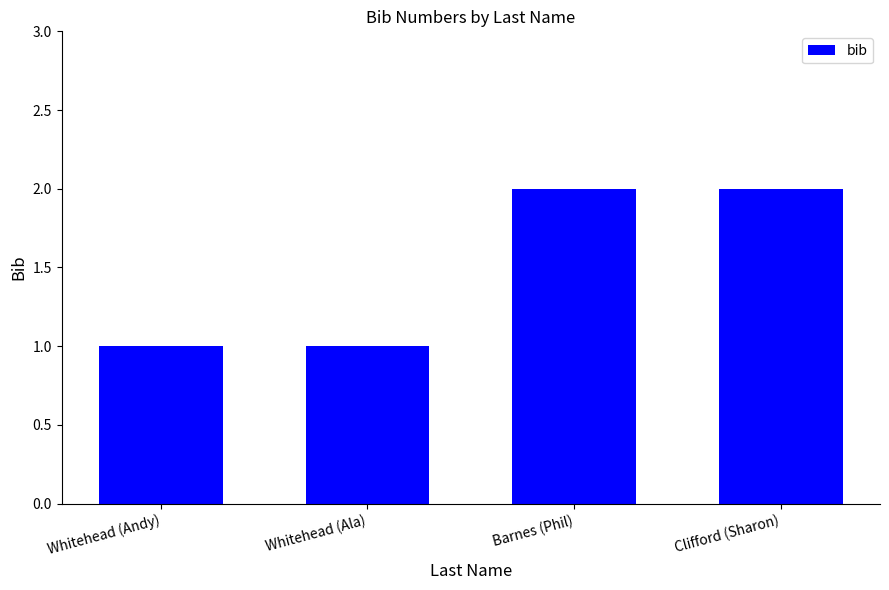

Reading left to right, extract all data points from this chart.

Whitehead (Andy)=1	Whitehead (Ala)=1	Barnes (Phil)=2	Clifford (Sharon)=2